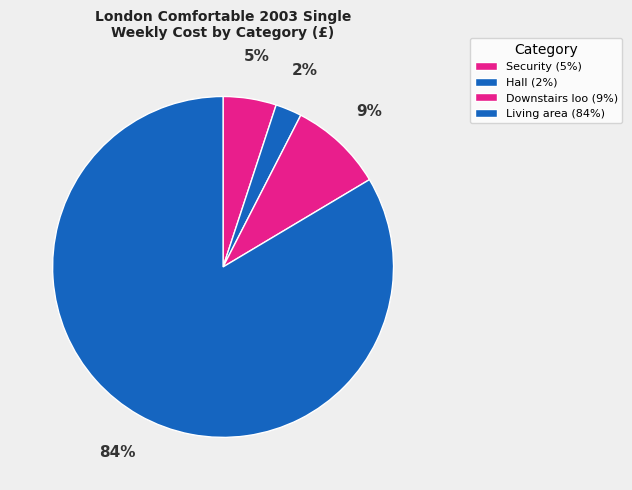

To the nearest percent, what portion does Hall represent?

2%